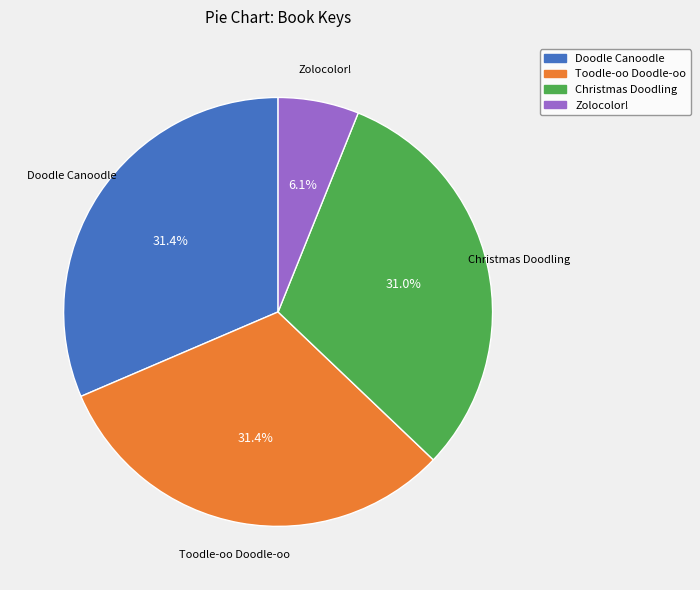

Which category has the smallest portion of the pie?

Zolocolor!